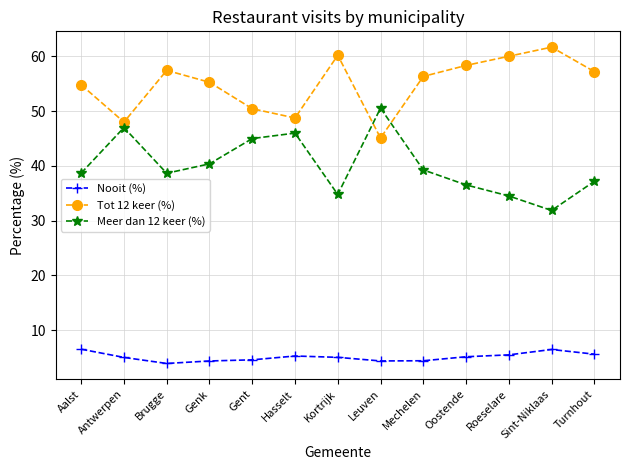

The Tot 12 keer (%) series shows 35.0 at Mechelen. True or false?

False